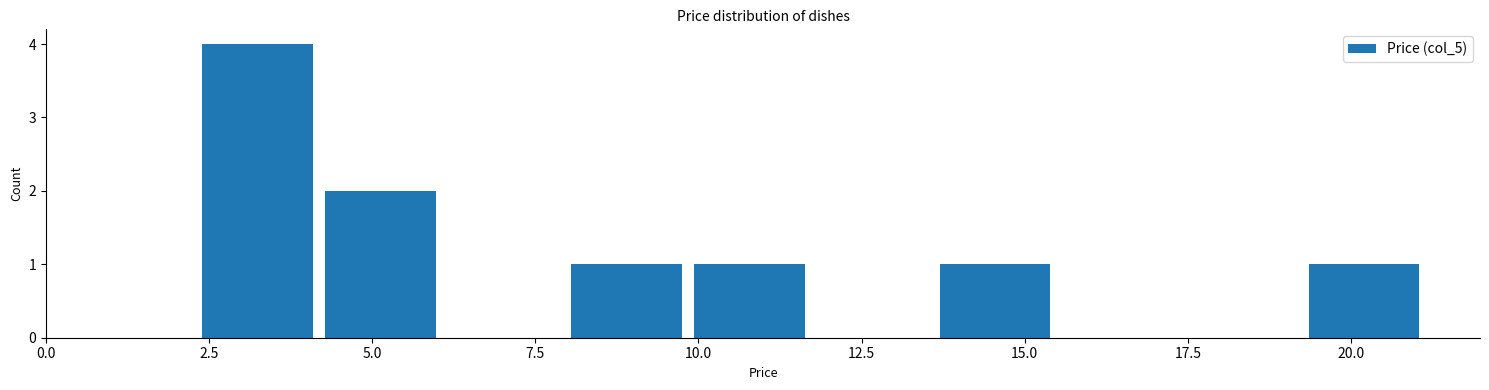

Around what value on the x-axis is the tallest bar? Give the approximate position of its centre, as read against the axis.

3.0